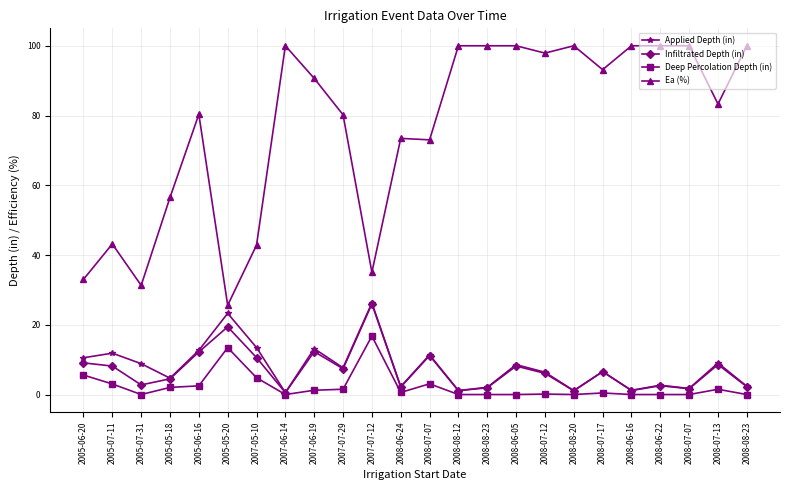

How many categories are shown in the chart?

24